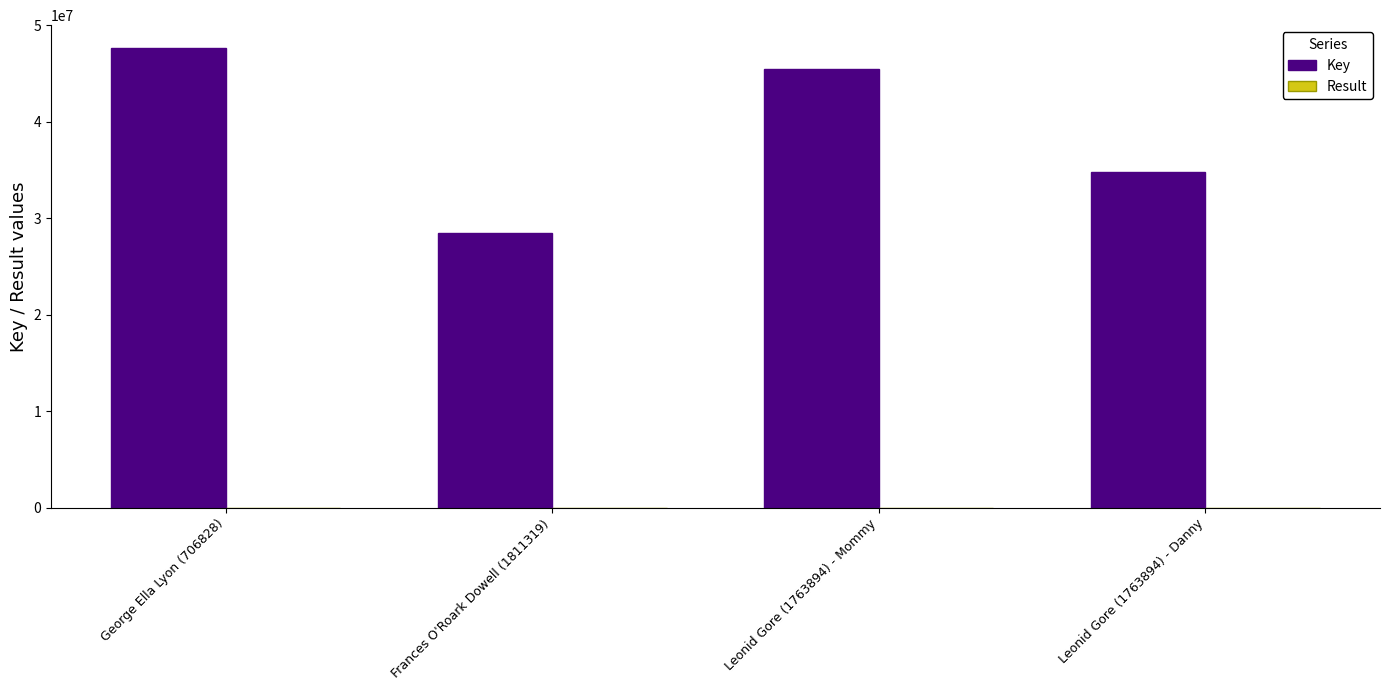

Is it true that Key equals 28434798 at Frances O'Roark Dowell (1811319)?

True